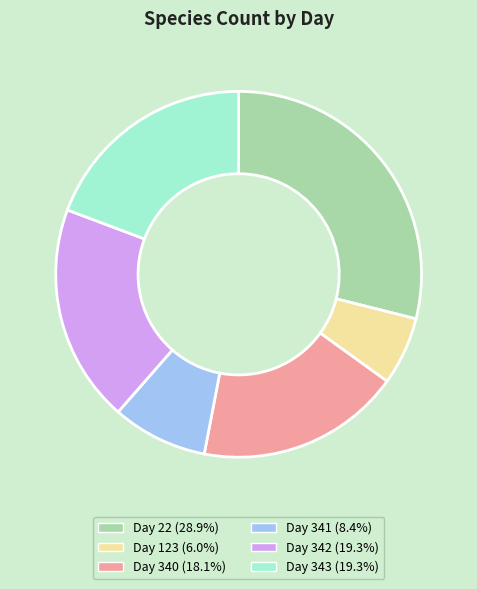

Is there a majority slice in this chart?

No